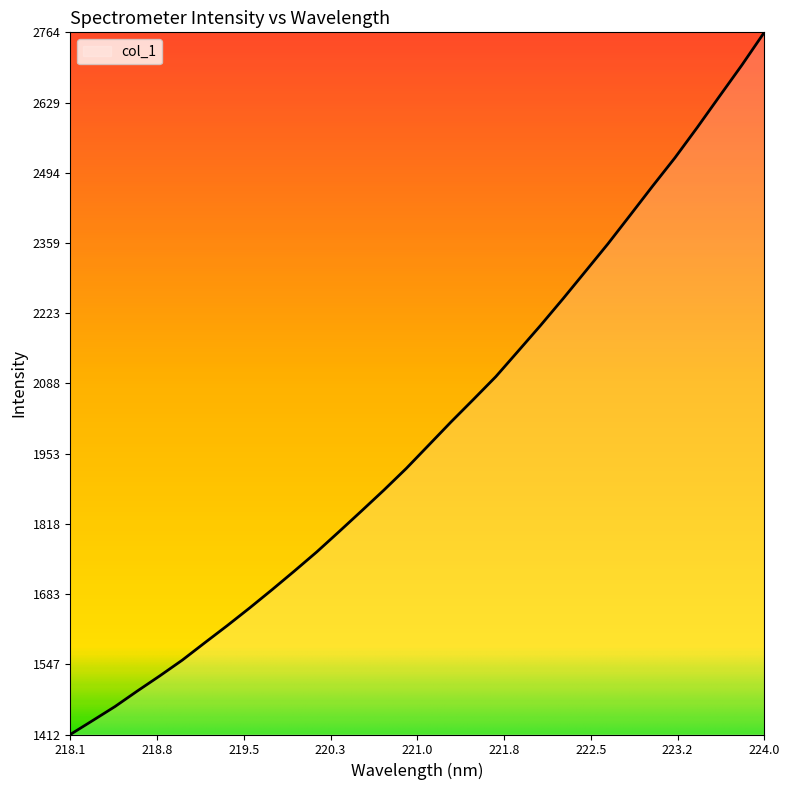

What is the difference between the maximum and minimum values?

1352.0